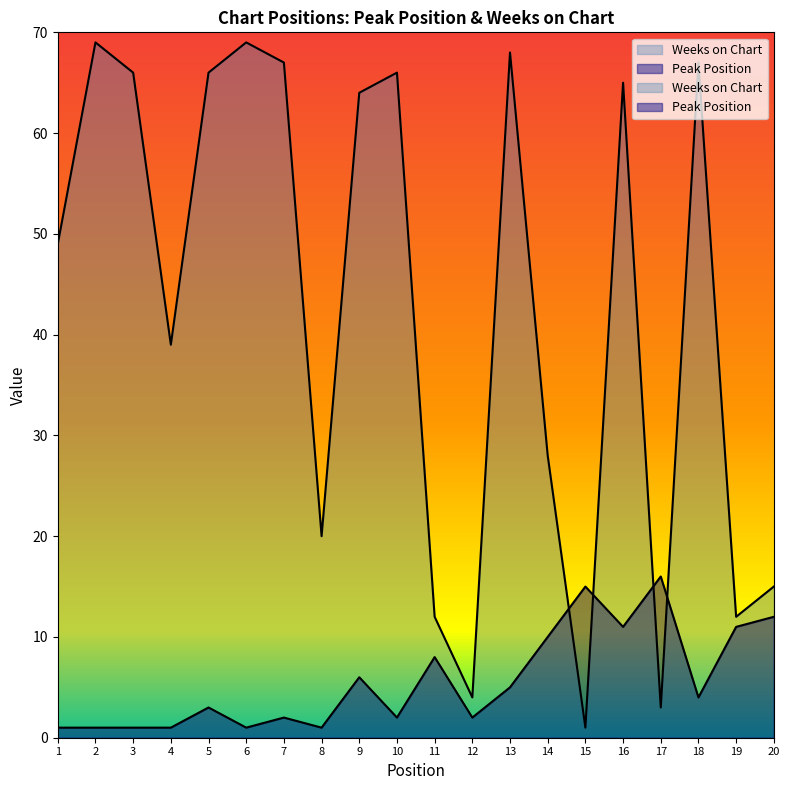

At which category is the sum across all series the highest?

16